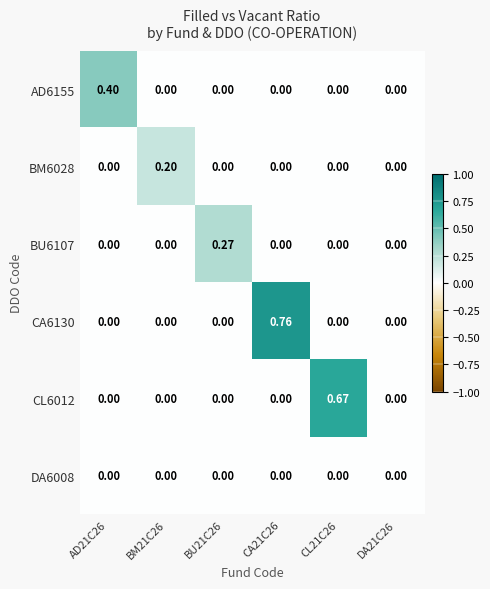

Is the value of CA6130 at CL21C26 greater than the value of CL6012 at CL21C26?

No